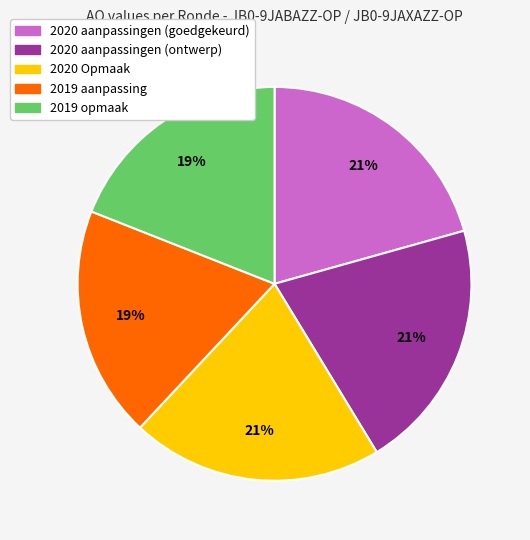

To the nearest percent, what is the average slice percentage?

20%